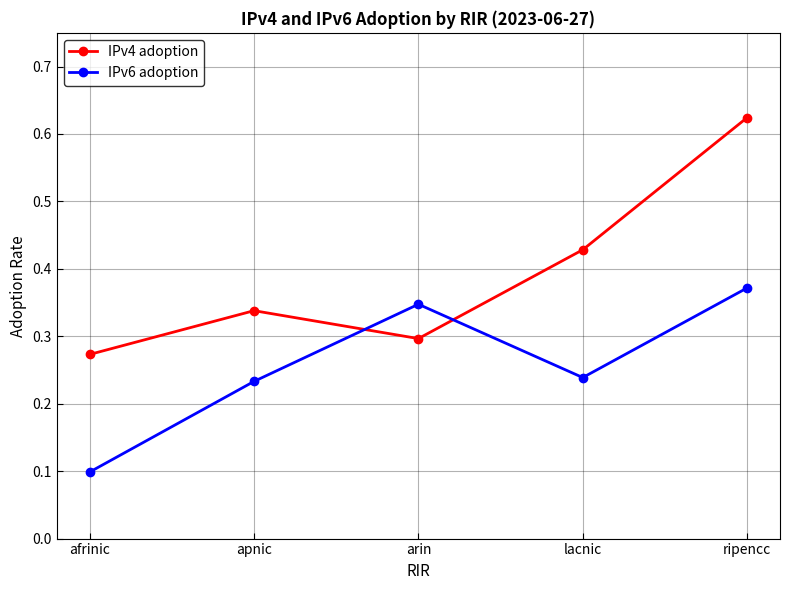

Which category has the highest value across all series?

ripencc